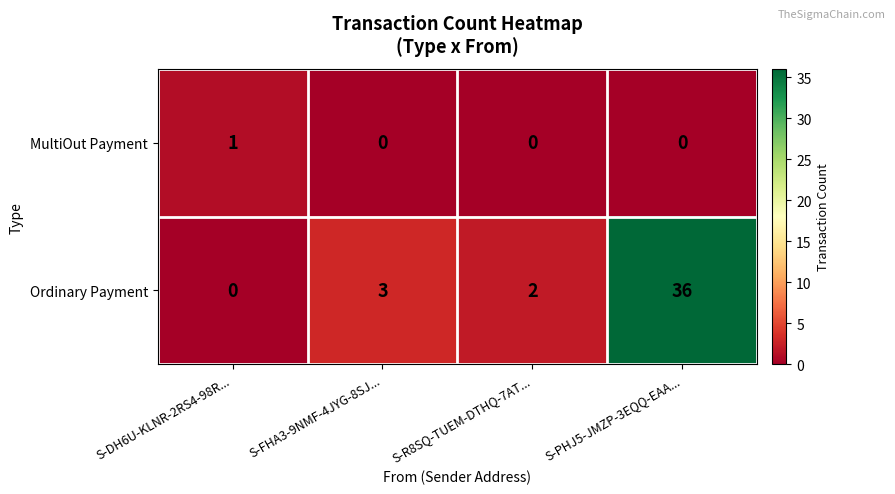

The MultiOut Payment series shows 1 at S-PHJ5-JMZP-3EQQ-EAA.... True or false?

False